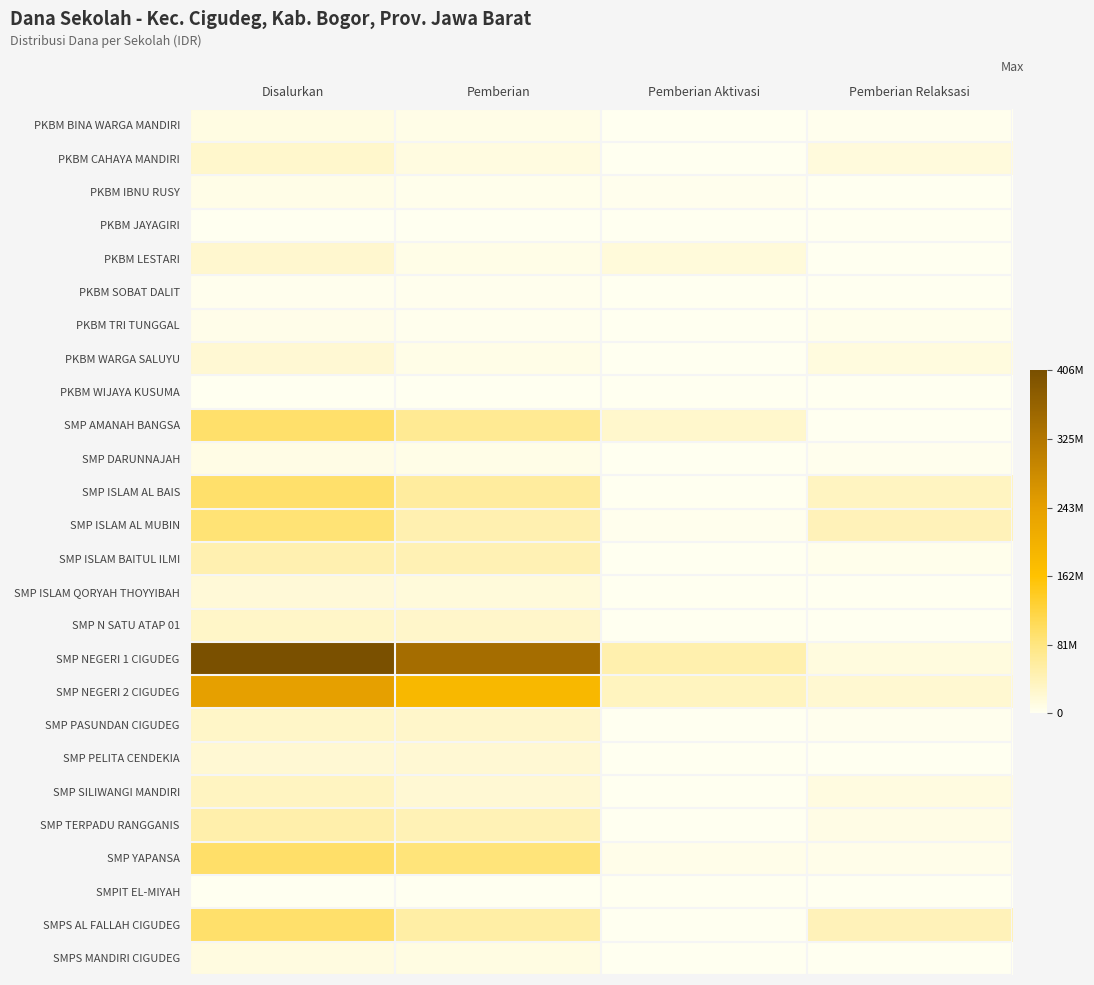

Between Disalurkan and Pemberian Aktivasi, which series saw the biggest shift?

SMP NEGERI 1 CIGUDEG